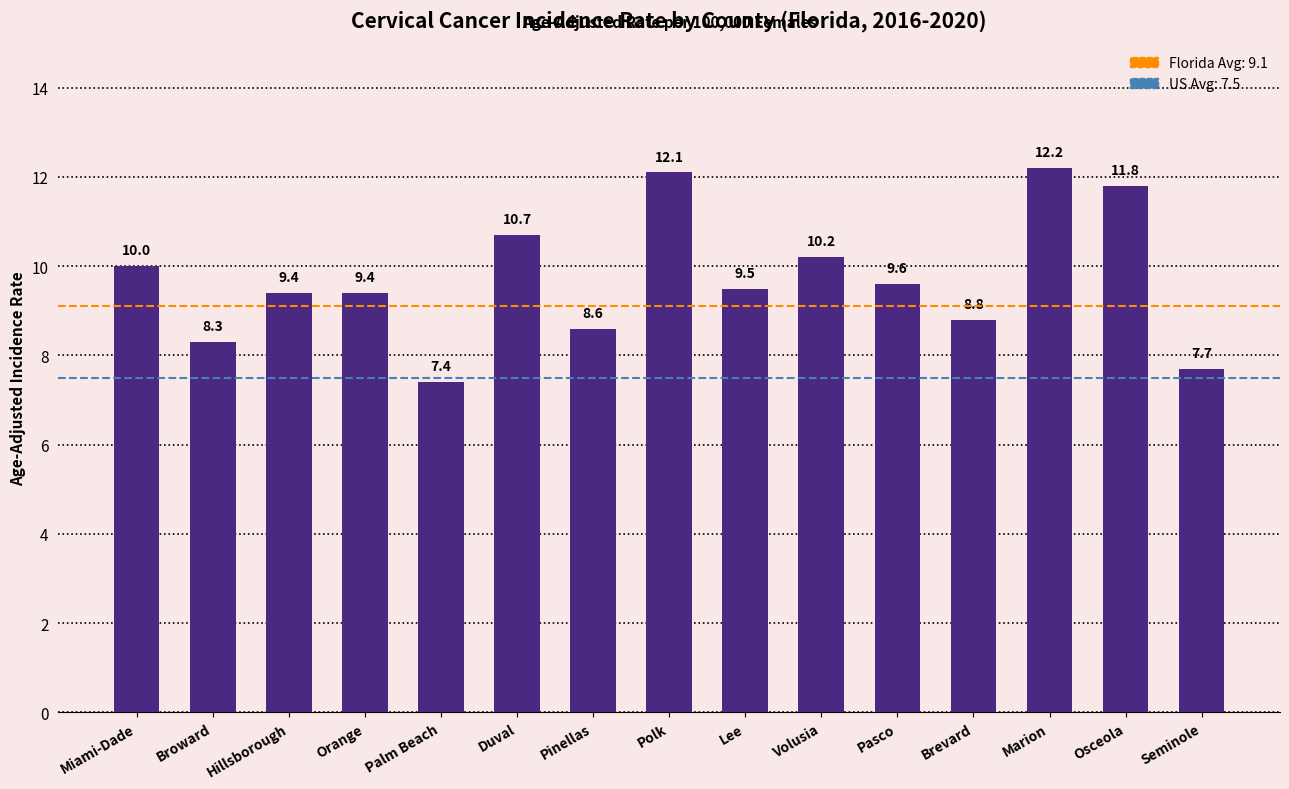

What is the difference between the values at Brevard and Osceola?

3.0